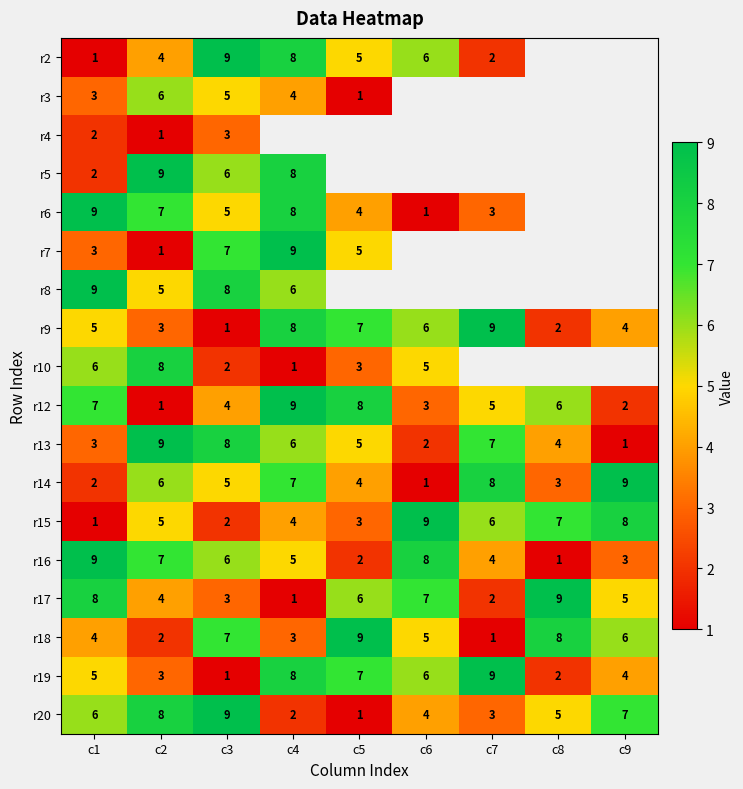

The r18 series shows 3 at c4. True or false?

True